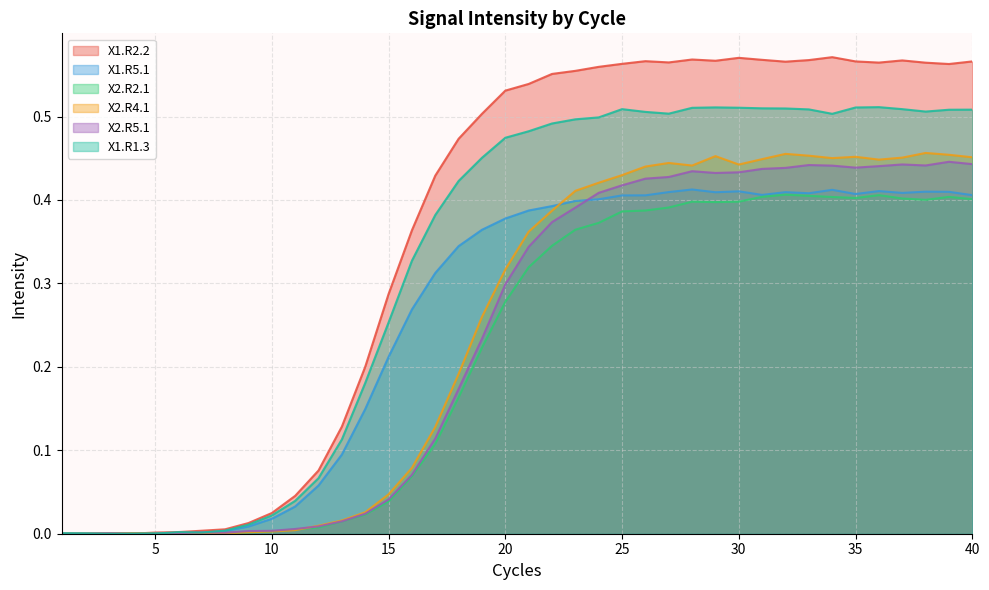

True or false: X2.R5.1 has a value of 0.3 at 21.

True